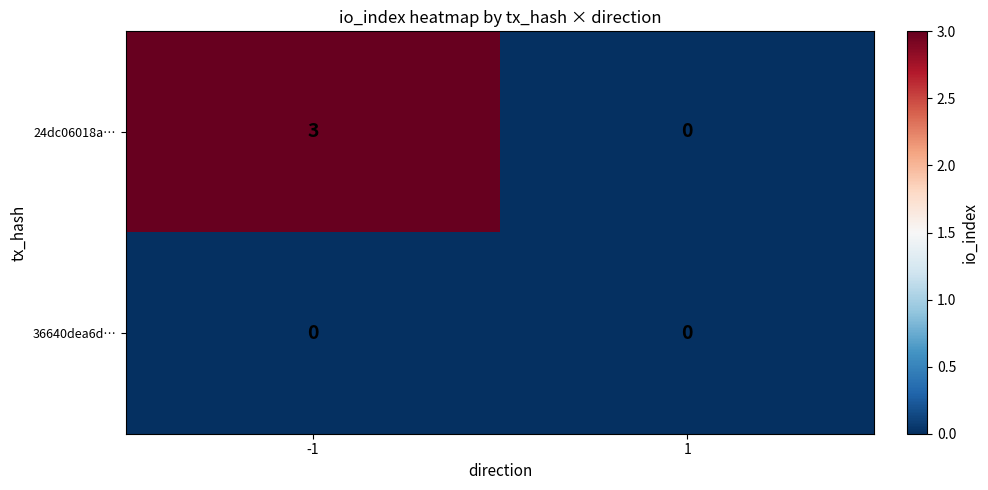

The value of 36640dea6d… at 1 is 0. True or false?

True